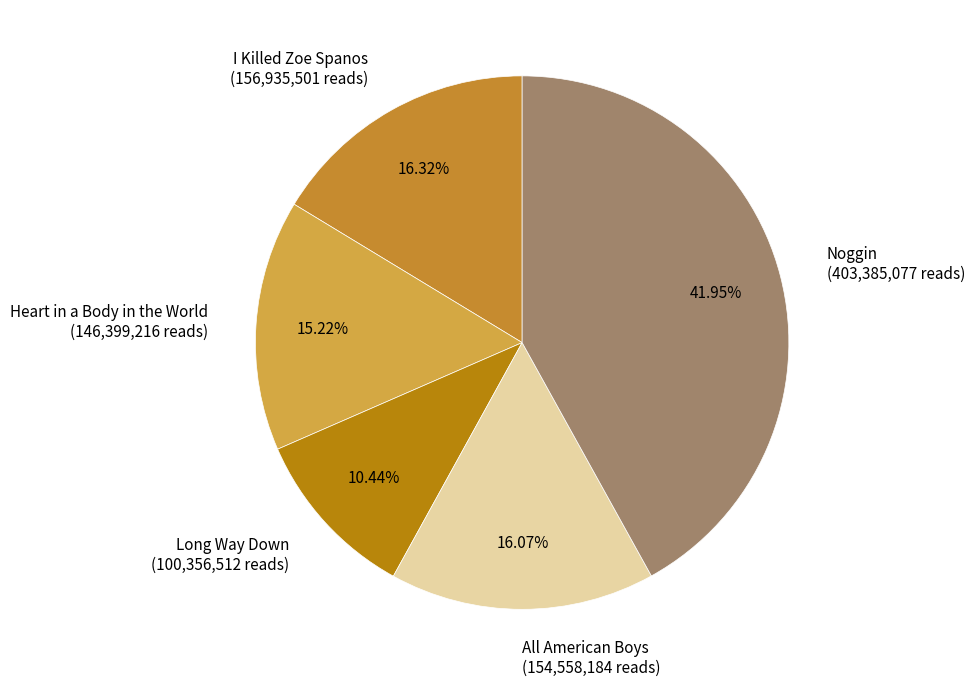

What is the largest slice in the pie chart?

Noggin